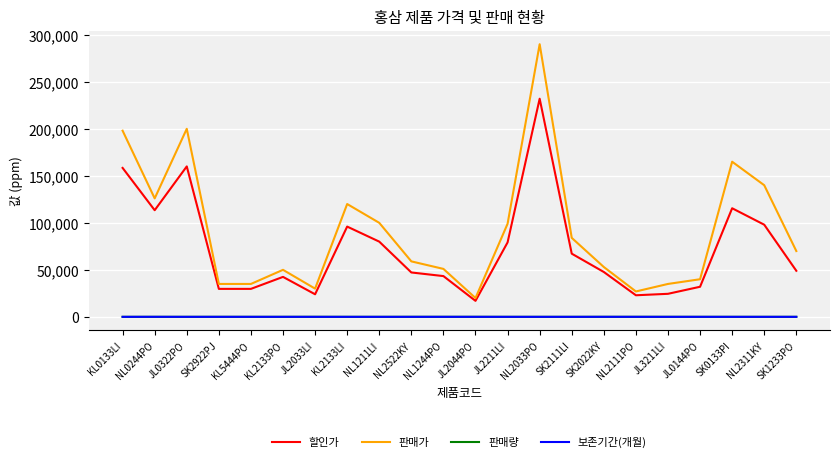

Which series has the widest spread of values?

판매가